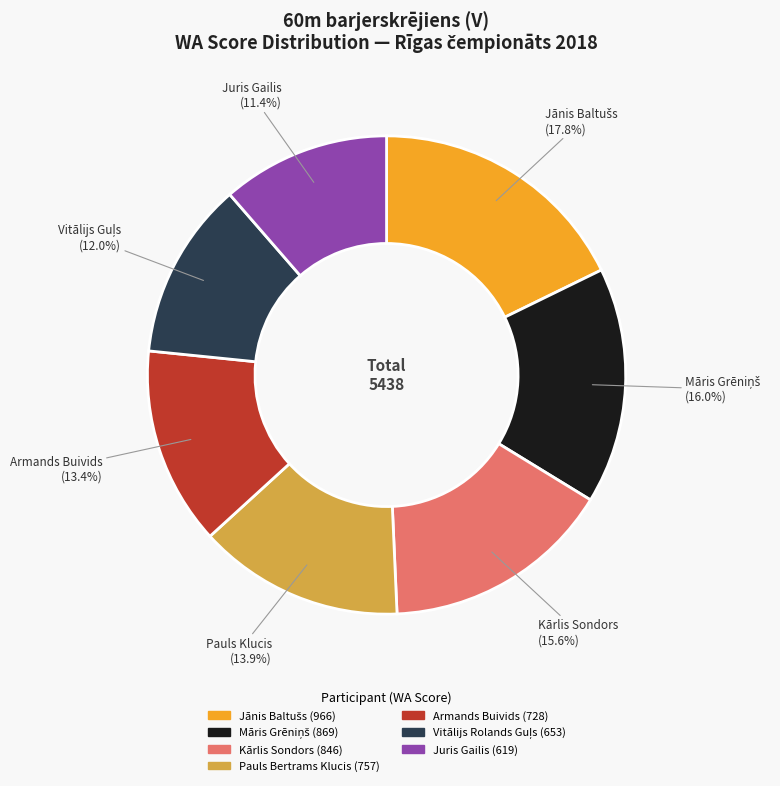

Count the number of slices in the pie.

7